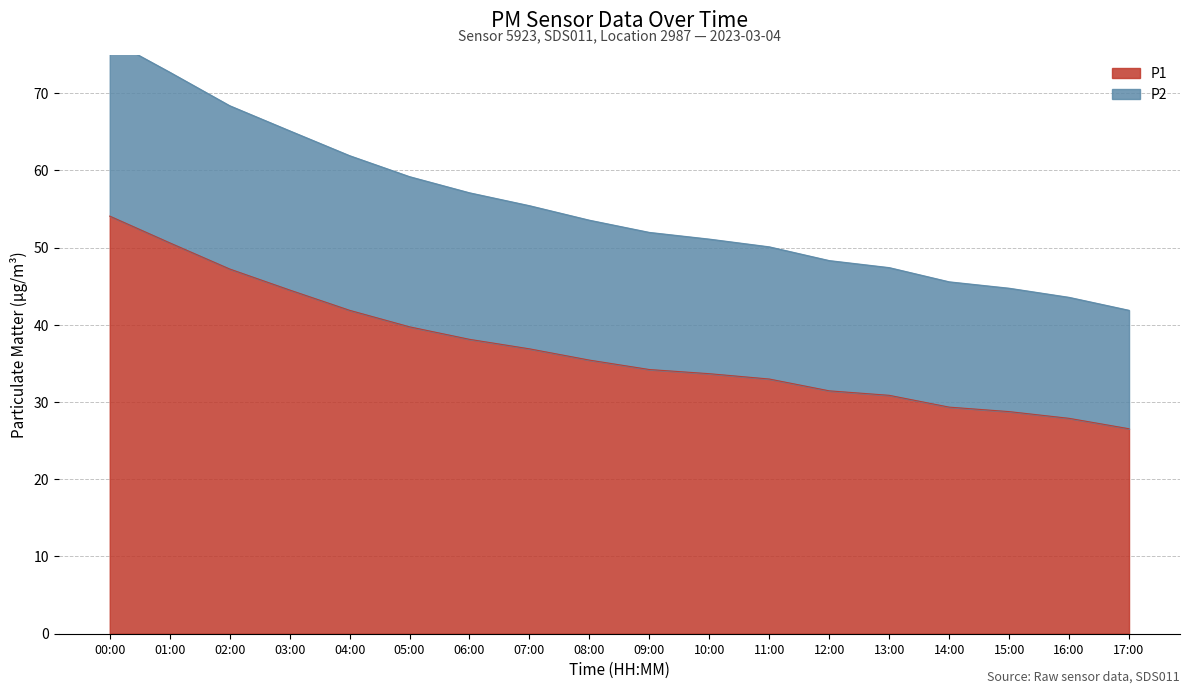

True or false: P2 and P1 cross at least once.

False